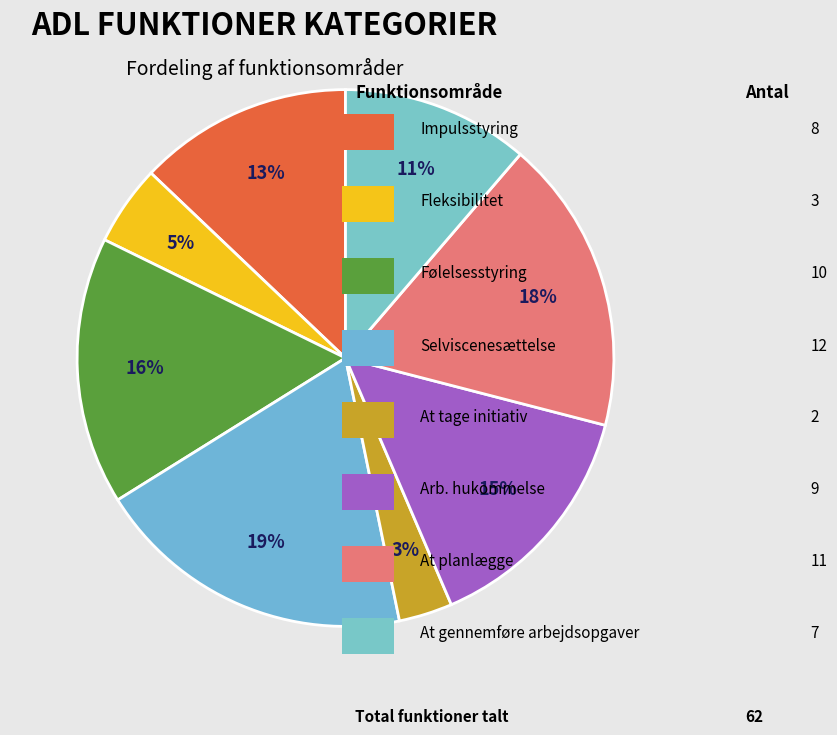

How many segments does this pie chart have?

8